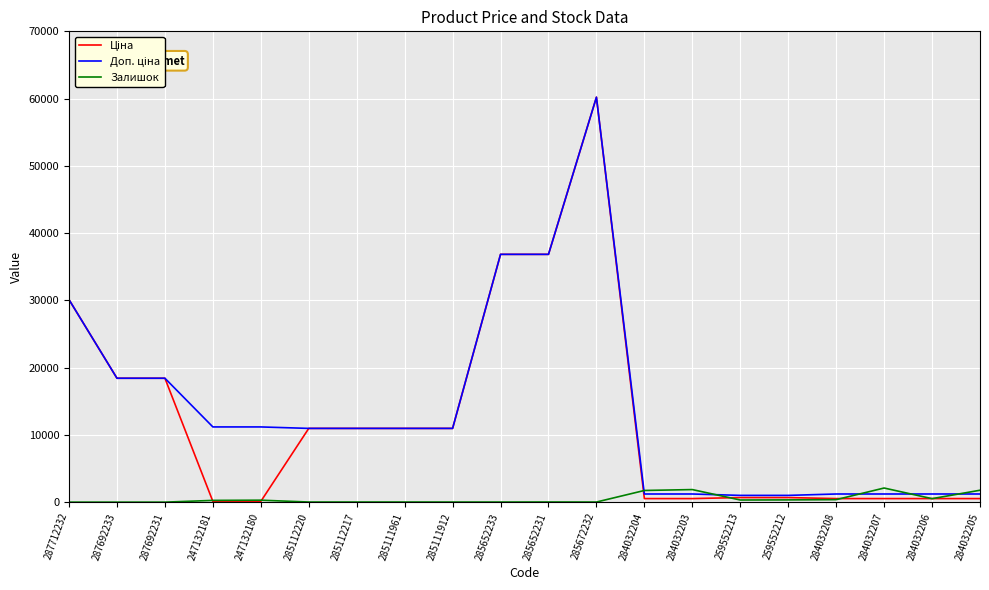

What is the sum of all Залишок values?

9679.0